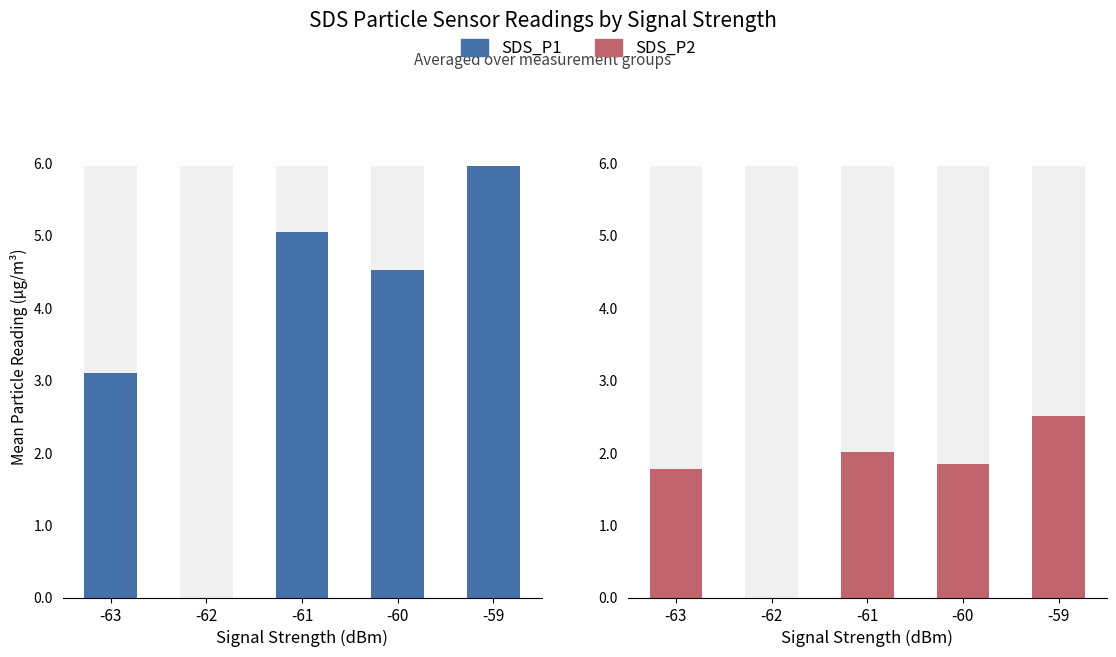

Is the value of SDS_P1 at -61 greater than the value of SDS_P2 at -63?

Yes